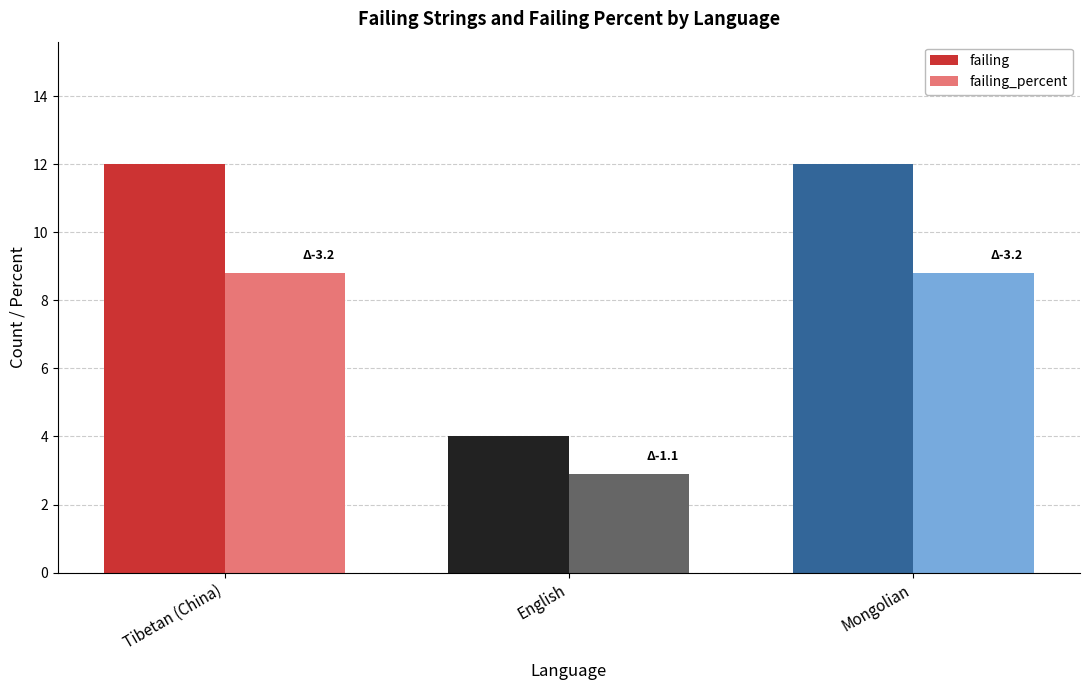

What are all the series names shown in the legend?

failing, failing_percent